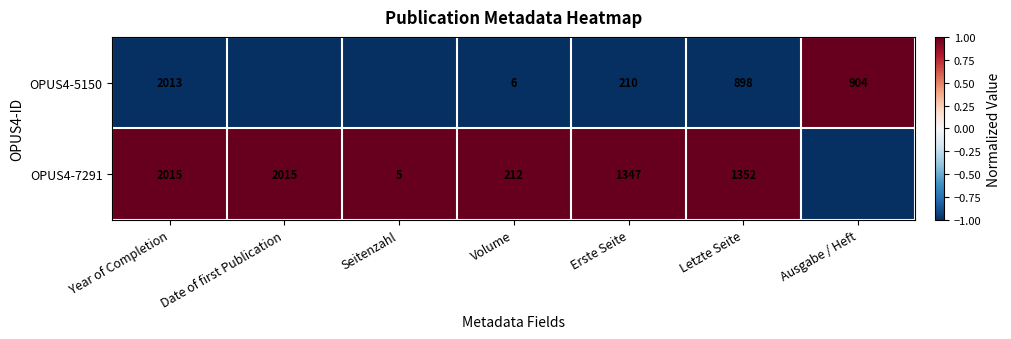

What is the total value across all series at Volume?

218